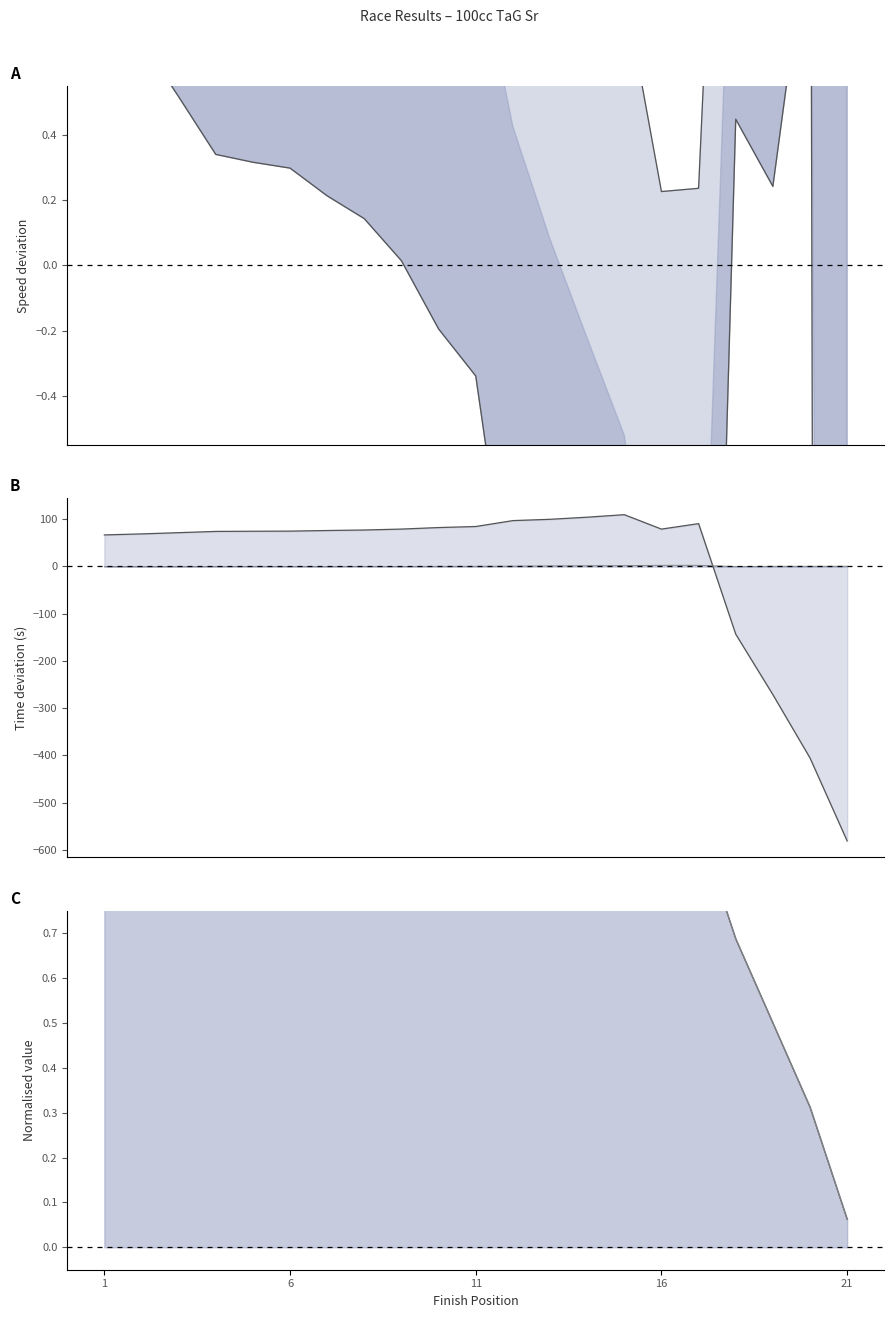

What is the difference between the highest and lowest values at 6?

69.3